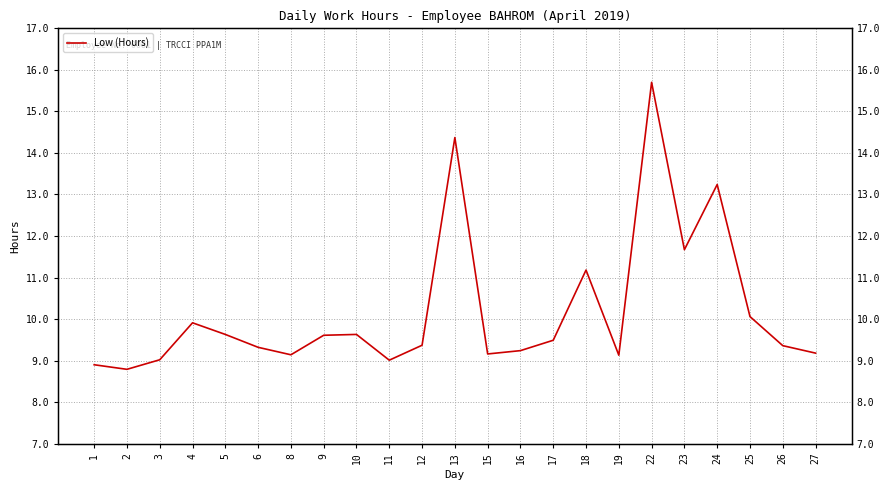

What is the sum of all values?

234.1